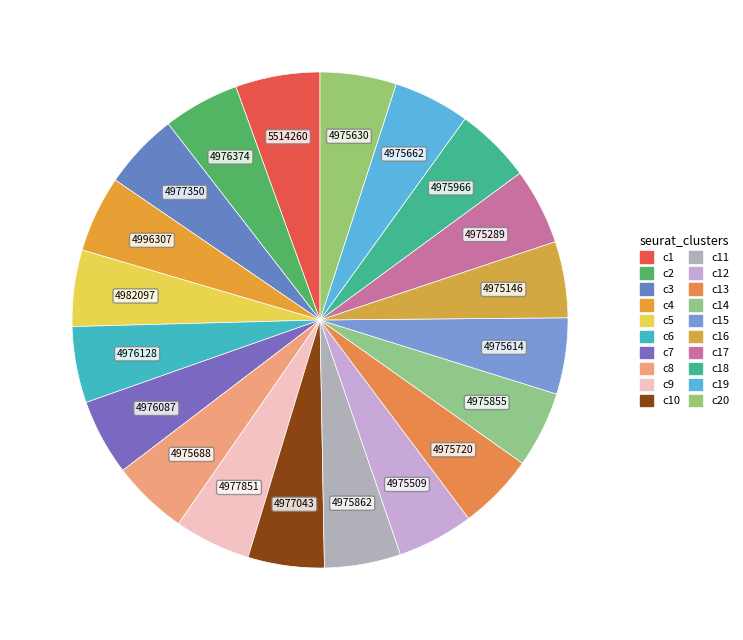

How many segments does this pie chart have?

20